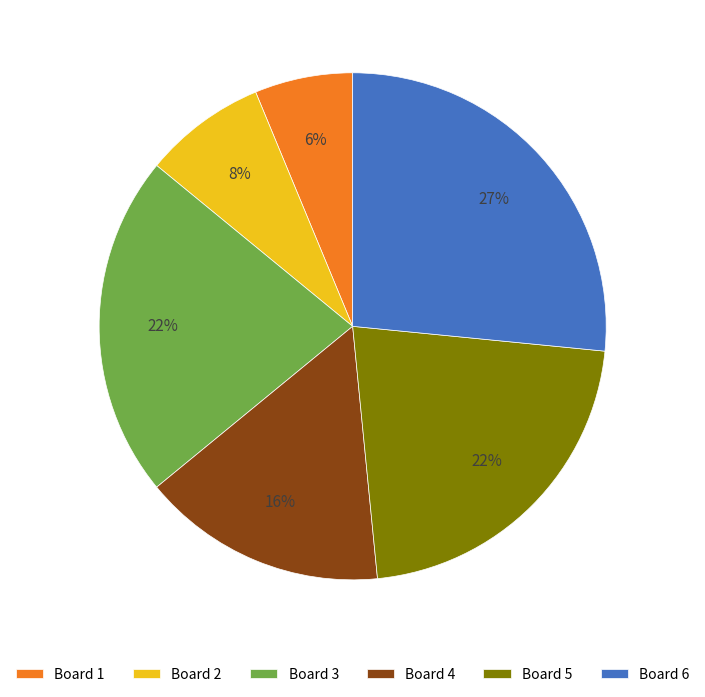

Is there a majority slice in this chart?

No